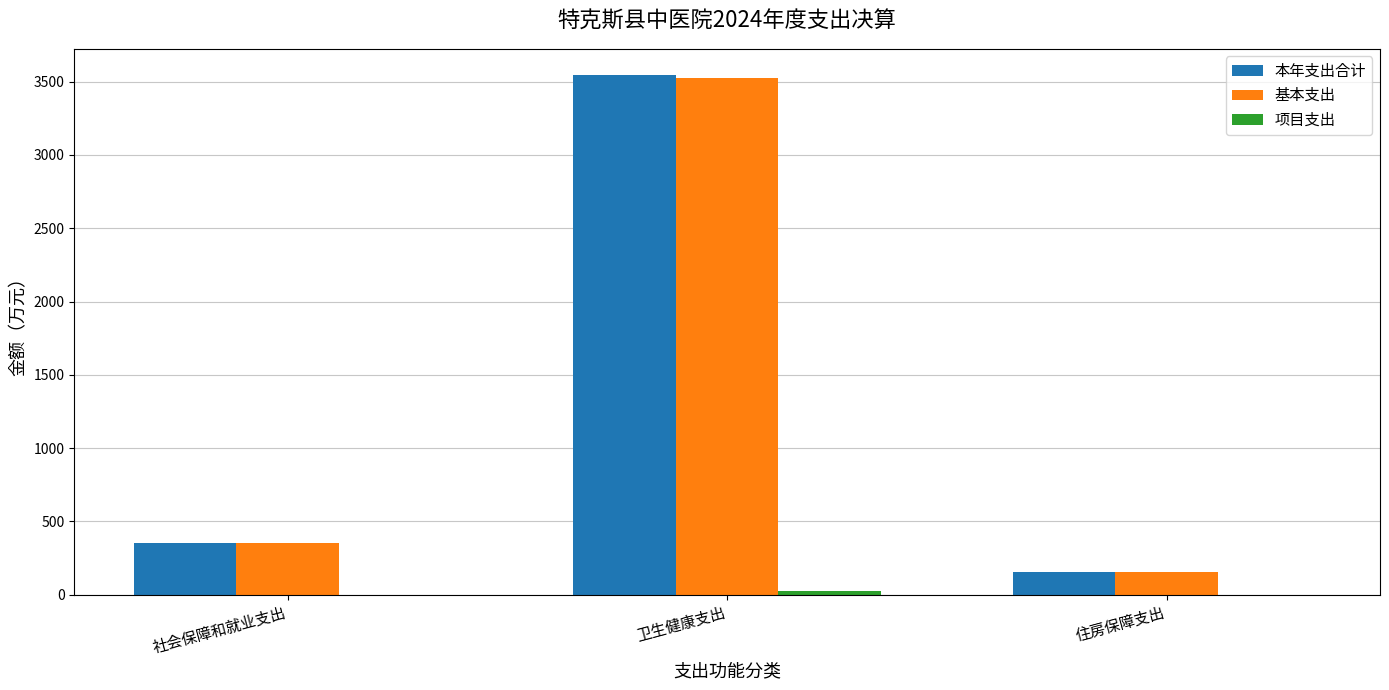

Which series changed the most between 卫生健康支出 and 住房保障支出?

本年支出合计